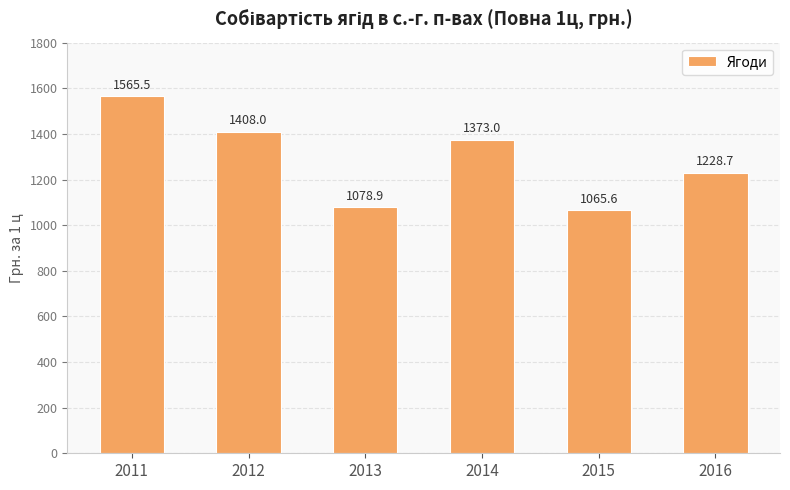

Which label corresponds to the smallest value in the chart?

2015